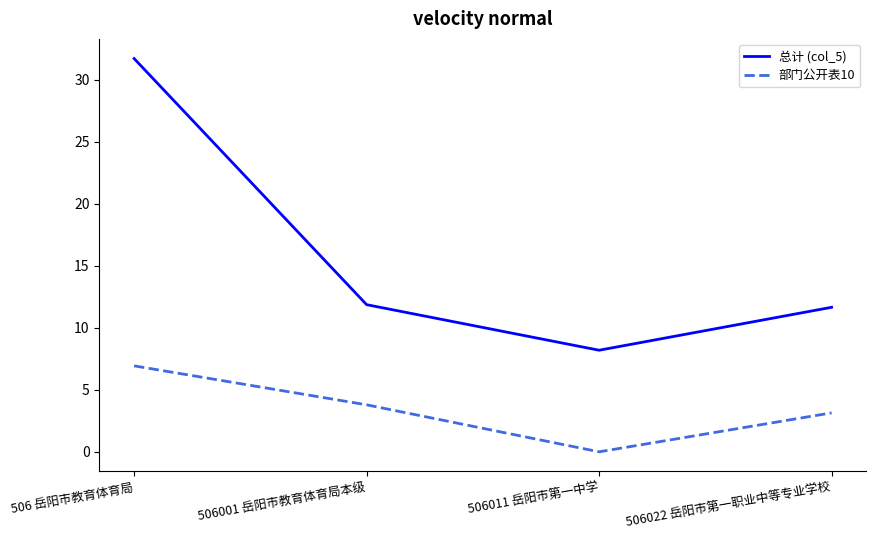

How many positive values does the 部门公开表10 series have?

3